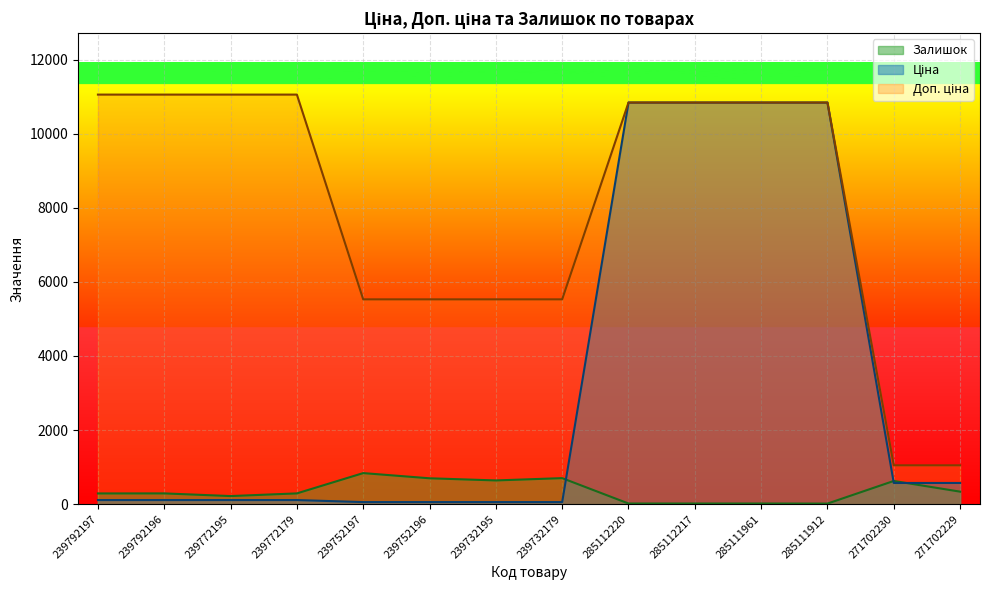

Which category has the lowest value across all series?

285111912